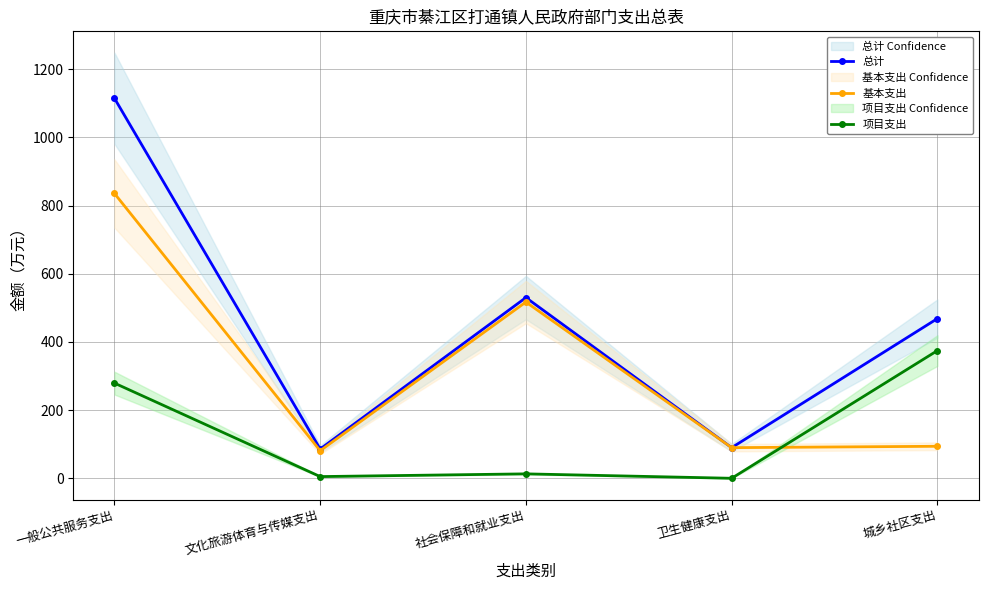

What is the total value across all series at 一般公共服务支出?

2229.9